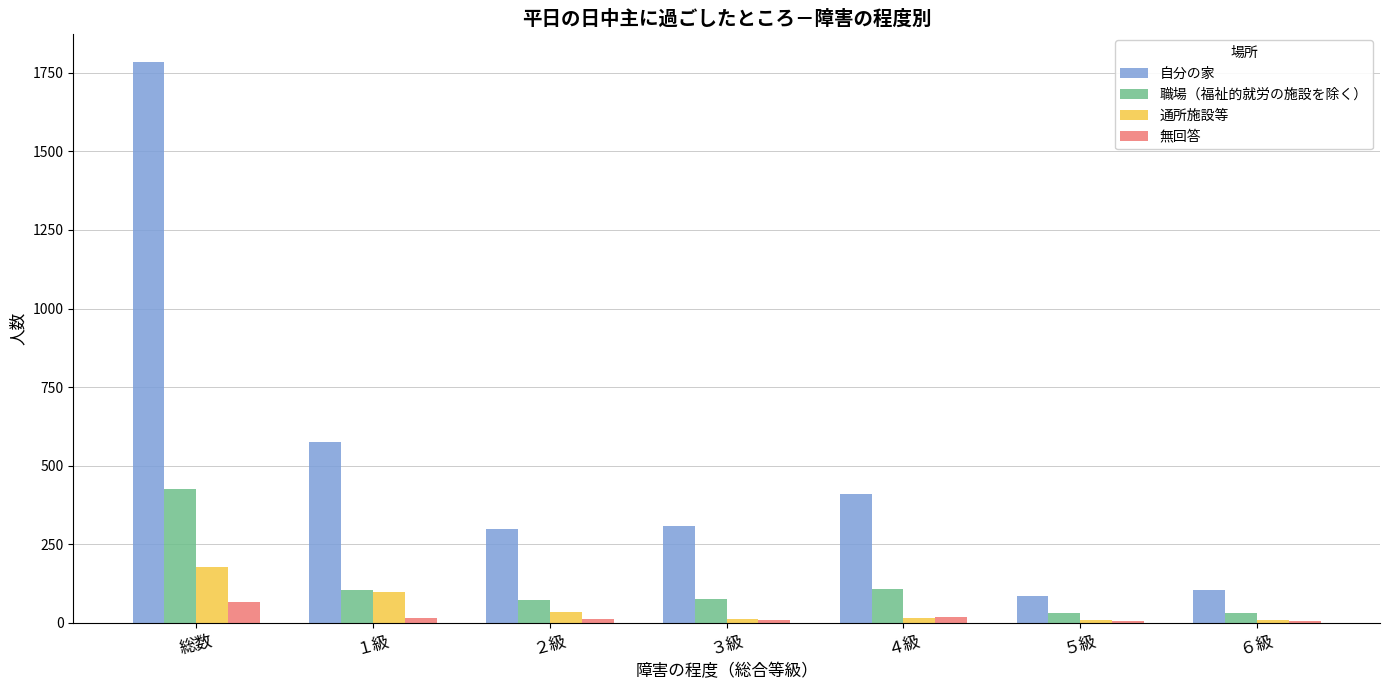

What is the sum of all 職場（福祉的就労の施設を除く） values?

848